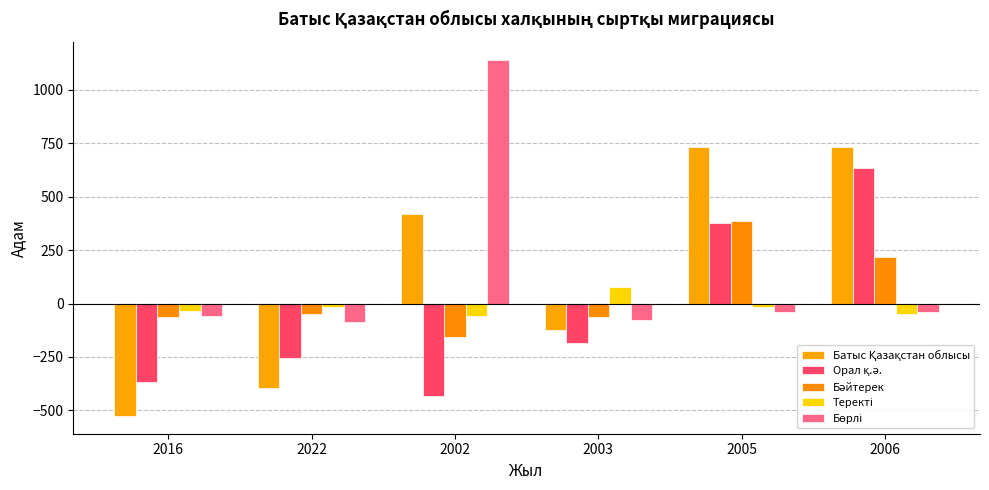

What position from the right is 2002?

4